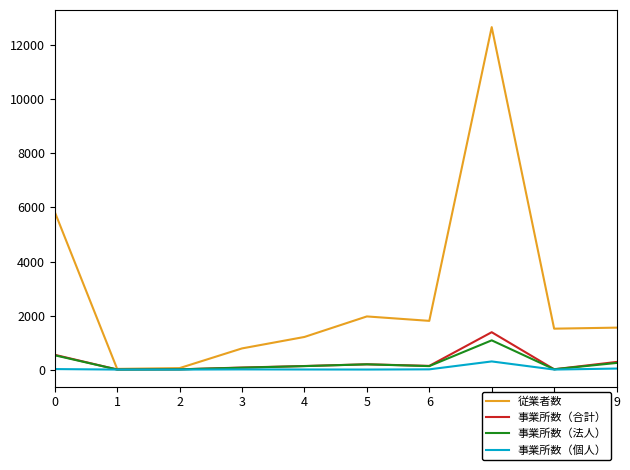

At which category is the sum across all series the highest?

7